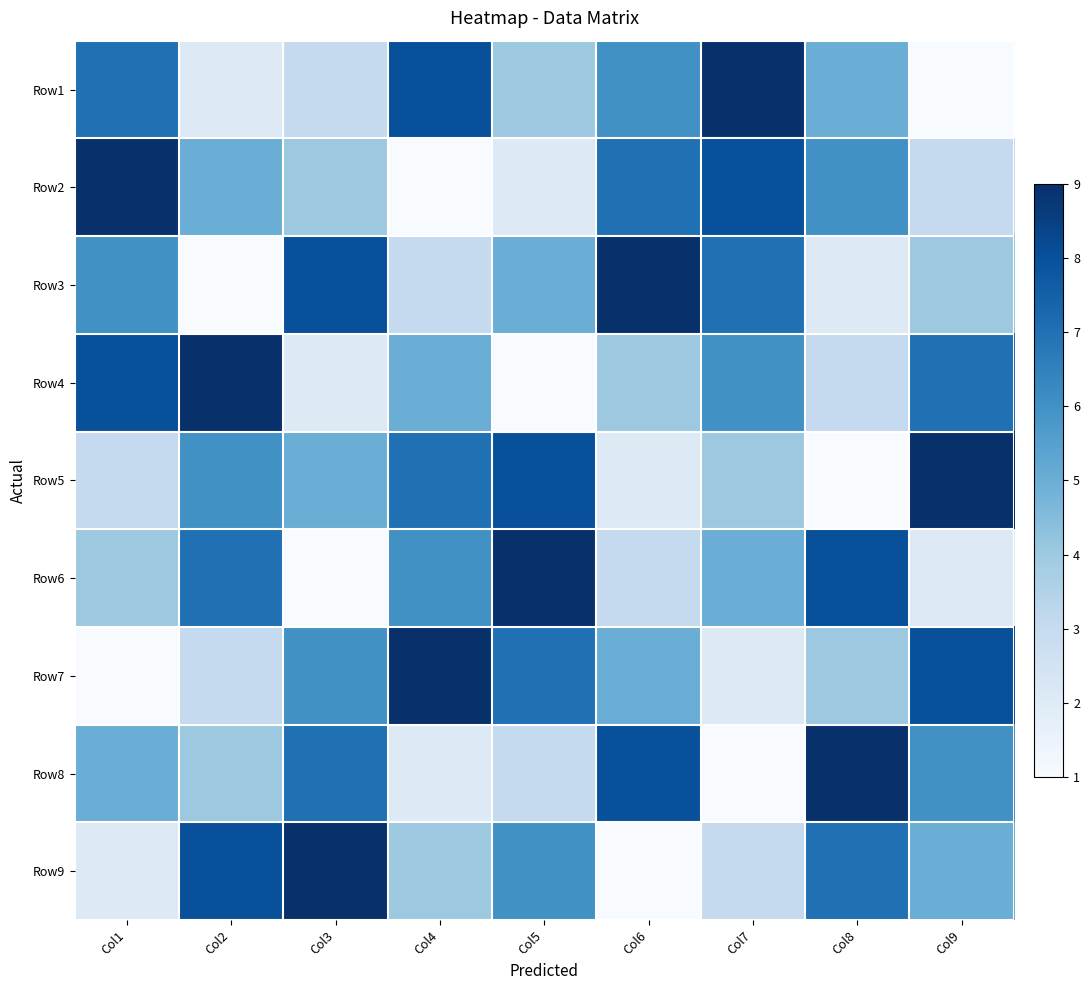

Reading left to right, transcribe all the data shown in this chart.

Row1: Col1=7	Col2=2	Col3=3	Col4=8	Col5=4	Col6=6	Col7=9	Col8=5	Col9=1
Row2: Col1=9	Col2=5	Col3=4	Col4=1	Col5=2	Col6=7	Col7=8	Col8=6	Col9=3
Row3: Col1=6	Col2=1	Col3=8	Col4=3	Col5=5	Col6=9	Col7=7	Col8=2	Col9=4
Row4: Col1=8	Col2=9	Col3=2	Col4=5	Col5=1	Col6=4	Col7=6	Col8=3	Col9=7
Row5: Col1=3	Col2=6	Col3=5	Col4=7	Col5=8	Col6=2	Col7=4	Col8=1	Col9=9
Row6: Col1=4	Col2=7	Col3=1	Col4=6	Col5=9	Col6=3	Col7=5	Col8=8	Col9=2
Row7: Col1=1	Col2=3	Col3=6	Col4=9	Col5=7	Col6=5	Col7=2	Col8=4	Col9=8
Row8: Col1=5	Col2=4	Col3=7	Col4=2	Col5=3	Col6=8	Col7=1	Col8=9	Col9=6
Row9: Col1=2	Col2=8	Col3=9	Col4=4	Col5=6	Col6=1	Col7=3	Col8=7	Col9=5